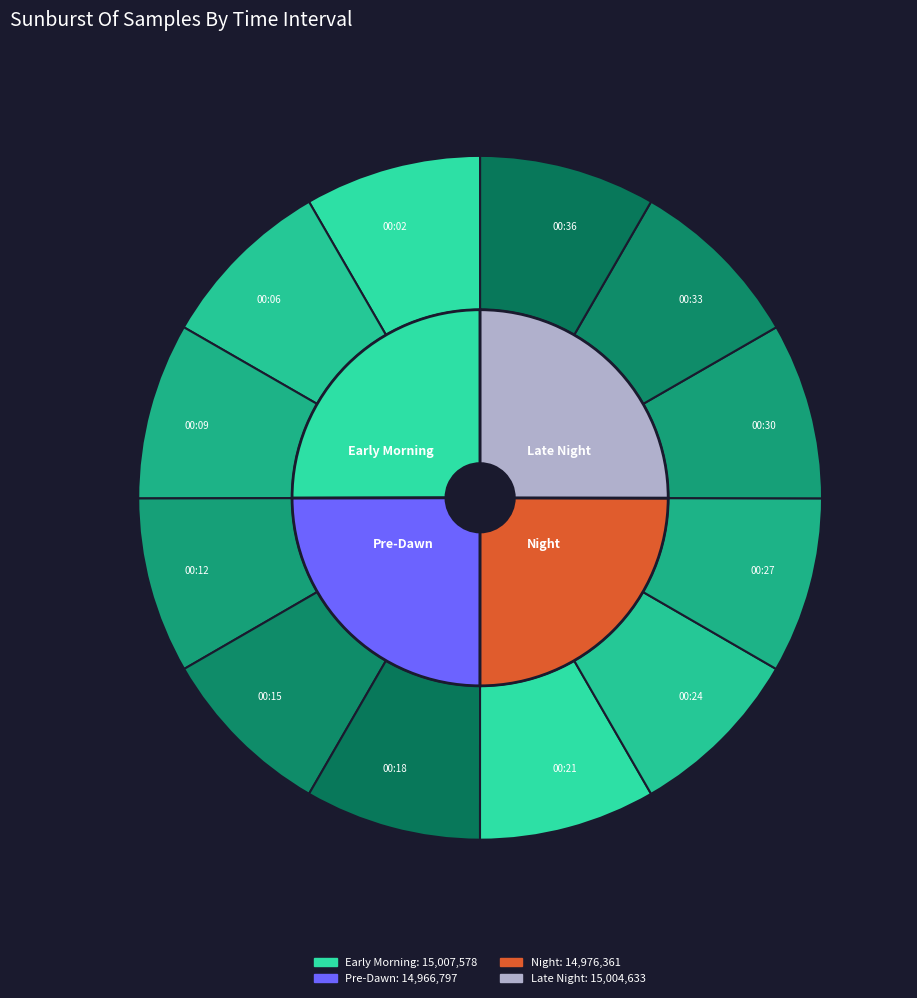

Which has a higher value, 00:15 or 00:33?

00:33